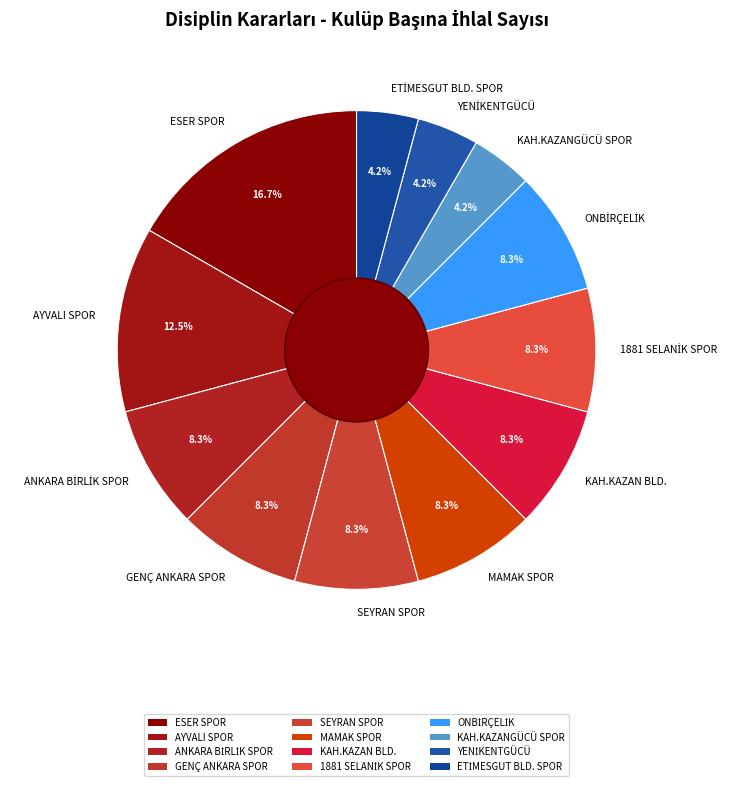

What is the largest slice in the pie chart?

ESER SPOR